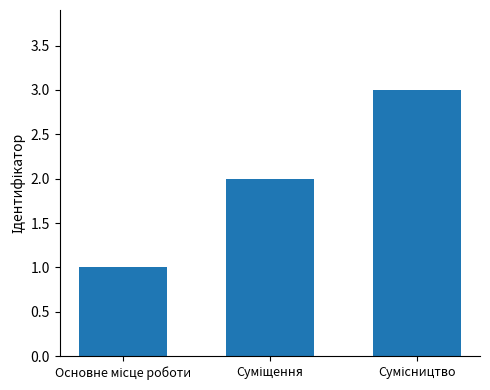

Reading left to right, extract all data points from this chart.

1	2	3